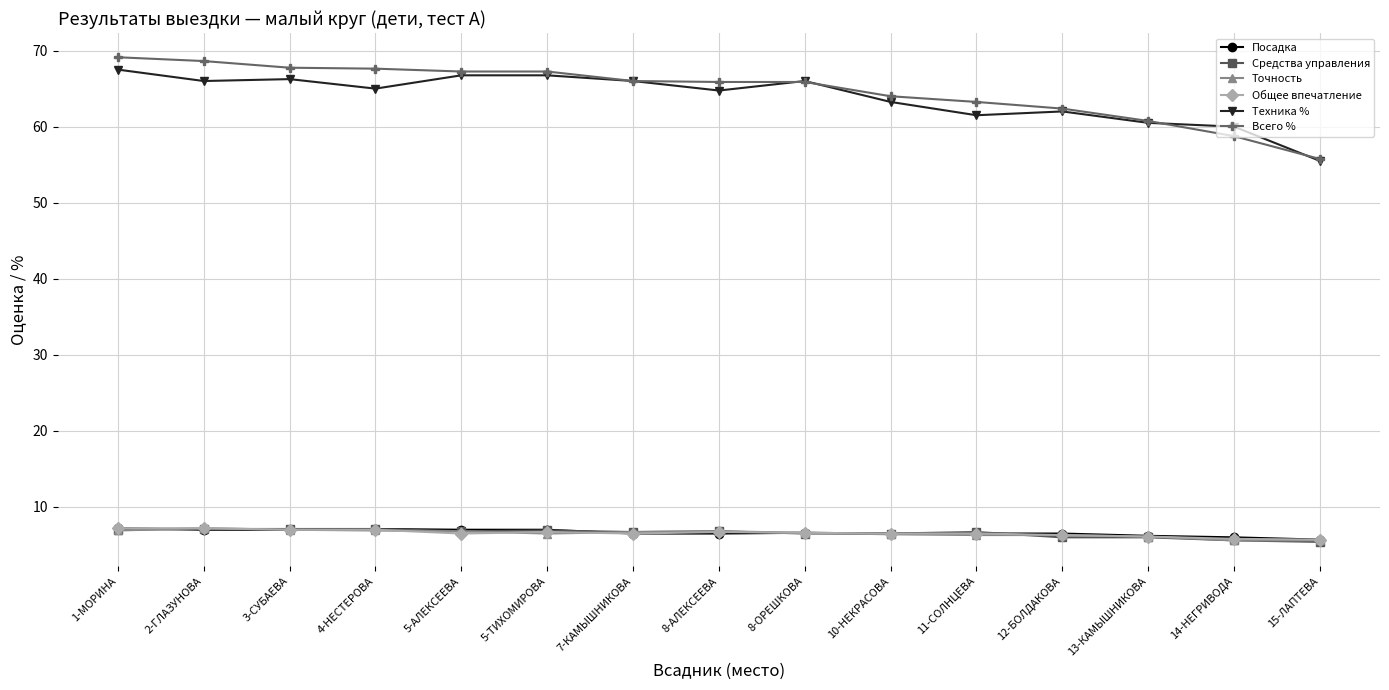

What is the difference between the maximum and minimum values in the Общее впечатление series?

1.5